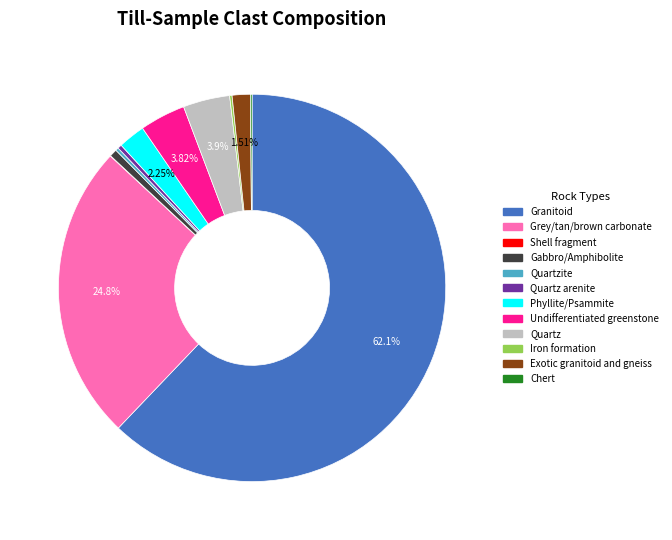

Is there any slice that represents more than half of the pie?

Yes